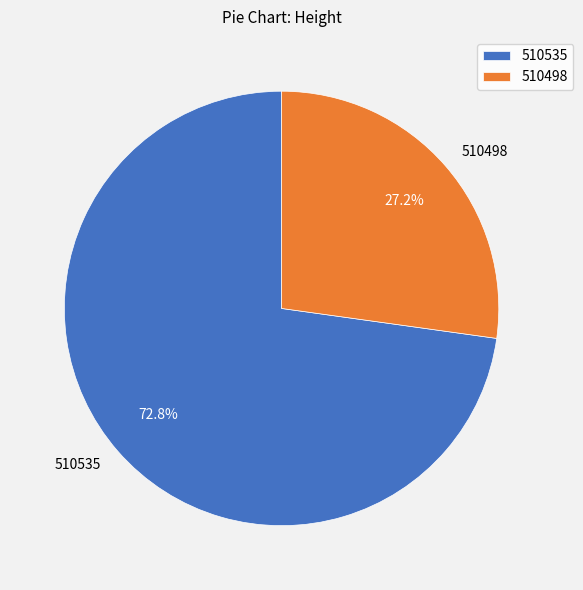

What percentage do 510498 and 510535 together represent?

100.0%